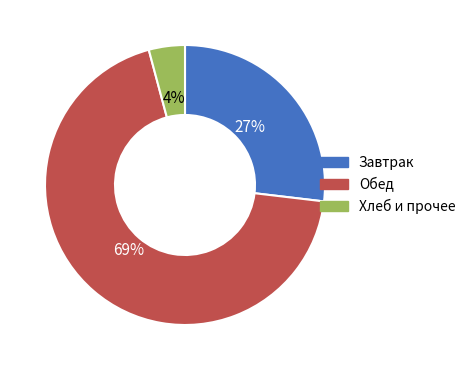

How many segments does this pie chart have?

3